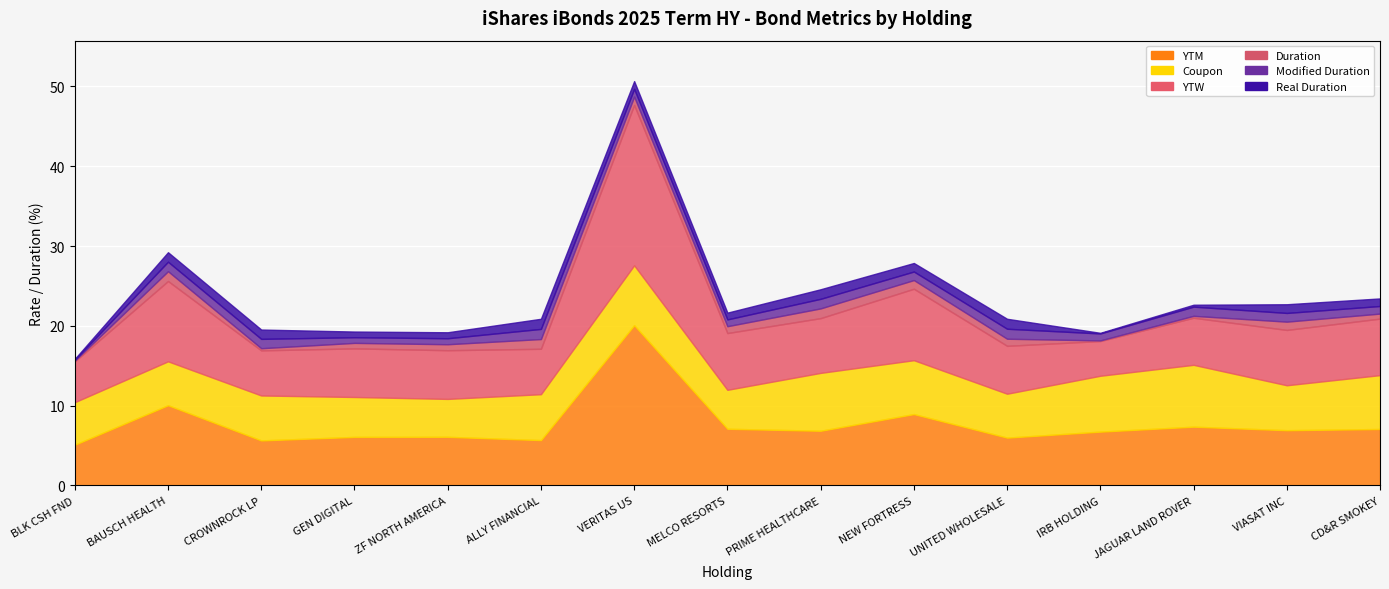

In Real Duration, how many points are lower than both neighbors (excluding endpoints)?

4